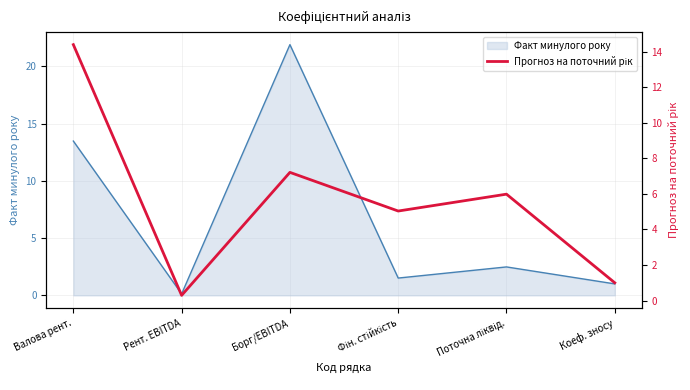

Is it true that Факт минулого року equals 1.0 at Коеф. зносу?

True